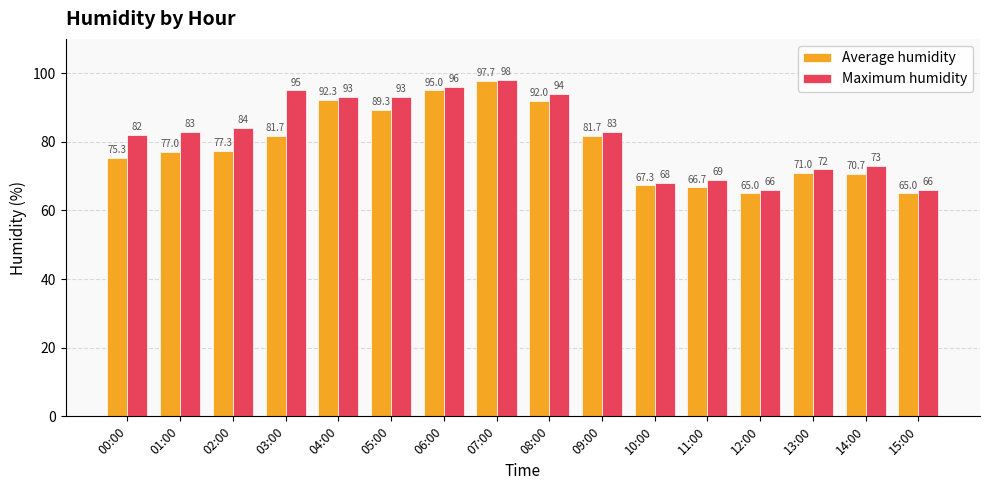

The Maximum humidity series shows 28.0 at 11:00. True or false?

False